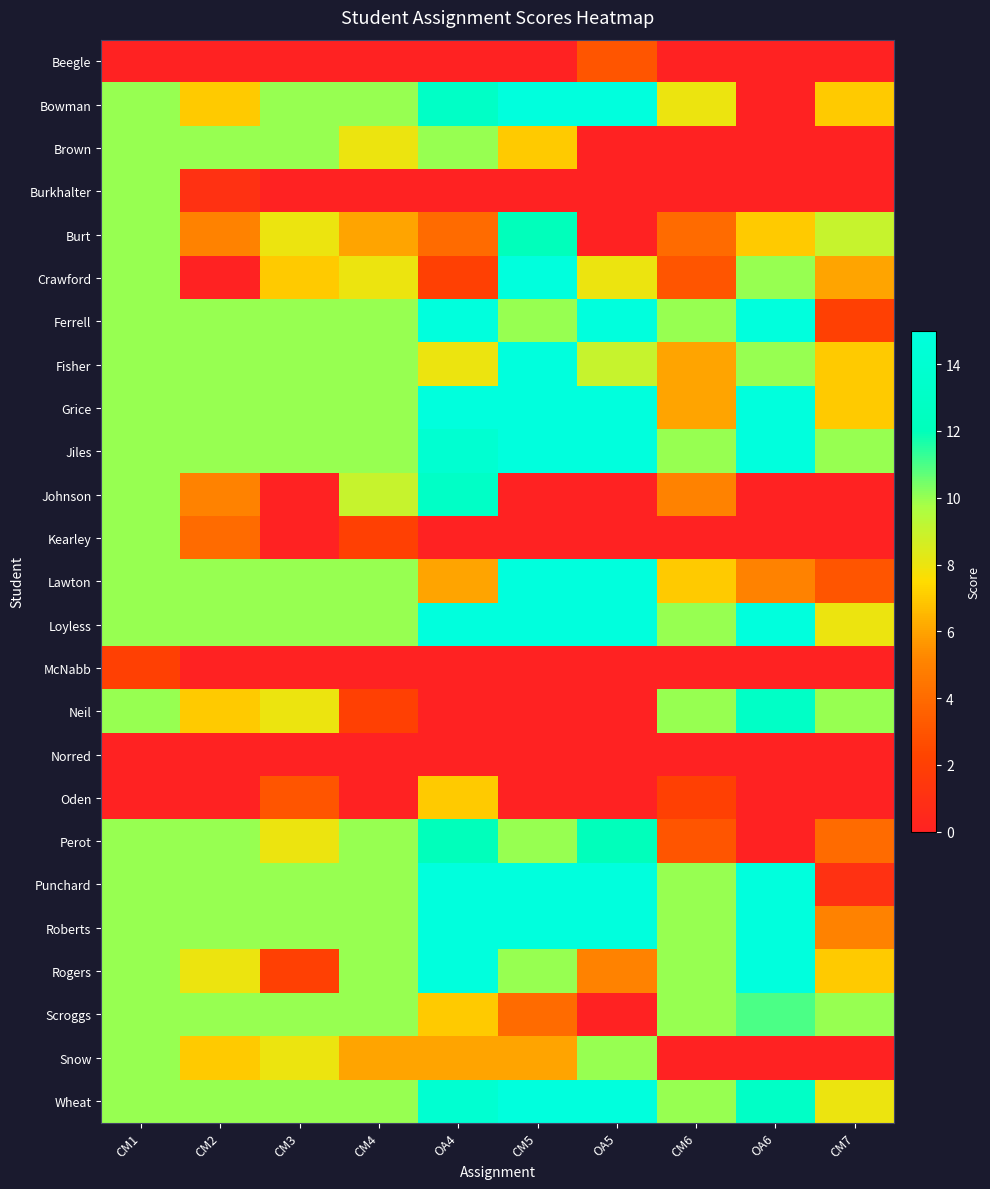

Reading left to right, extract all data points from this chart.

Beegle: CM1=0	CM2=0	CM3=0	CM4=0	OA4=0	CM5=0	OA5=3	CM6=0	OA6=0	CM7=0
Bowman: CM1=10	CM2=7	CM3=10	CM4=10	OA4=13	CM5=15	OA5=15	CM6=8	OA6=0	CM7=7
Brown: CM1=10	CM2=10	CM3=10	CM4=8	OA4=10	CM5=7	OA5=0	CM6=0	OA6=0	CM7=0
Burkhalter: CM1=10	CM2=1	CM3=0	CM4=0	OA4=0	CM5=0	OA5=0	CM6=0	OA6=0	CM7=0
Burt: CM1=10	CM2=5	CM3=8	CM4=6	OA4=4	CM5=12	OA5=0	CM6=4	OA6=7	CM7=9
Crawford: CM1=10	CM2=0	CM3=7	CM4=8	OA4=2	CM5=15	OA5=8	CM6=3	OA6=10	CM7=6
Ferrell: CM1=10	CM2=10	CM3=10	CM4=10	OA4=15	CM5=10	OA5=15	CM6=10	OA6=15	CM7=2
Fisher: CM1=10	CM2=10	CM3=10	CM4=10	OA4=8	CM5=15	OA5=9	CM6=6	OA6=10	CM7=7
Grice: CM1=10	CM2=10	CM3=10	CM4=10	OA4=15	CM5=15	OA5=15	CM6=6	OA6=15	CM7=7
Jiles: CM1=10	CM2=10	CM3=10	CM4=10	OA4=14	CM5=15	OA5=15	CM6=10	OA6=15	CM7=10
Johnson: CM1=10	CM2=5	CM3=0	CM4=9	OA4=13	CM5=0	OA5=0	CM6=5	OA6=0	CM7=0
Kearley: CM1=10	CM2=4	CM3=0	CM4=2	OA4=0	CM5=0	OA5=0	CM6=0	OA6=0	CM7=0
Lawton: CM1=10	CM2=10	CM3=10	CM4=10	OA4=6	CM5=15	OA5=15	CM6=7	OA6=5	CM7=3
Loyless: CM1=10	CM2=10	CM3=10	CM4=10	OA4=15	CM5=15	OA5=15	CM6=10	OA6=15	CM7=8
McNabb: CM1=2	CM2=0	CM3=0	CM4=0	OA4=0	CM5=0	OA5=0	CM6=0	OA6=0	CM7=0
Neil: CM1=10	CM2=7	CM3=8	CM4=2	OA4=0	CM5=0	OA5=0	CM6=10	OA6=13	CM7=10
Norred: CM1=0	CM2=0	CM3=0	CM4=0	OA4=0	CM5=0	OA5=0	CM6=0	OA6=0	CM7=0
Oden: CM1=0	CM2=0	CM3=3	CM4=0	OA4=7	CM5=0	OA5=0	CM6=2	OA6=0	CM7=0
Perot: CM1=10	CM2=10	CM3=8	CM4=10	OA4=12	CM5=10	OA5=12	CM6=3	OA6=0	CM7=4
Punchard: CM1=10	CM2=10	CM3=10	CM4=10	OA4=15	CM5=15	OA5=15	CM6=10	OA6=15	CM7=1
Roberts: CM1=10	CM2=10	CM3=10	CM4=10	OA4=15	CM5=15	OA5=15	CM6=10	OA6=15	CM7=5
Rogers: CM1=10	CM2=8	CM3=2	CM4=10	OA4=15	CM5=10	OA5=5	CM6=10	OA6=15	CM7=7
Scroggs: CM1=10	CM2=10	CM3=10	CM4=10	OA4=7	CM5=4	OA5=0	CM6=10	OA6=11	CM7=10
Snow: CM1=10	CM2=7	CM3=8	CM4=6	OA4=6	CM5=6	OA5=10	CM6=0	OA6=0	CM7=0
Wheat: CM1=10	CM2=10	CM3=10	CM4=10	OA4=14	CM5=15	OA5=15	CM6=10	OA6=13	CM7=8